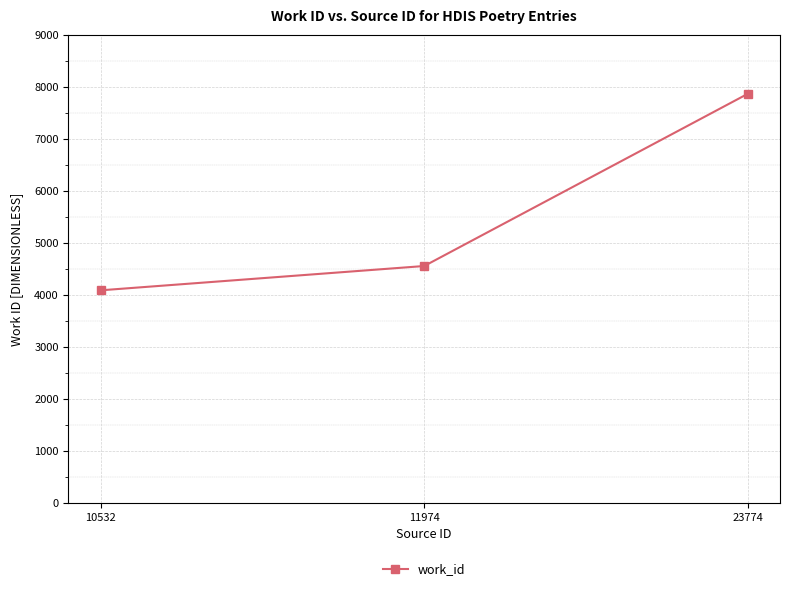

Is it true that the value at 11974 is 6451?

False